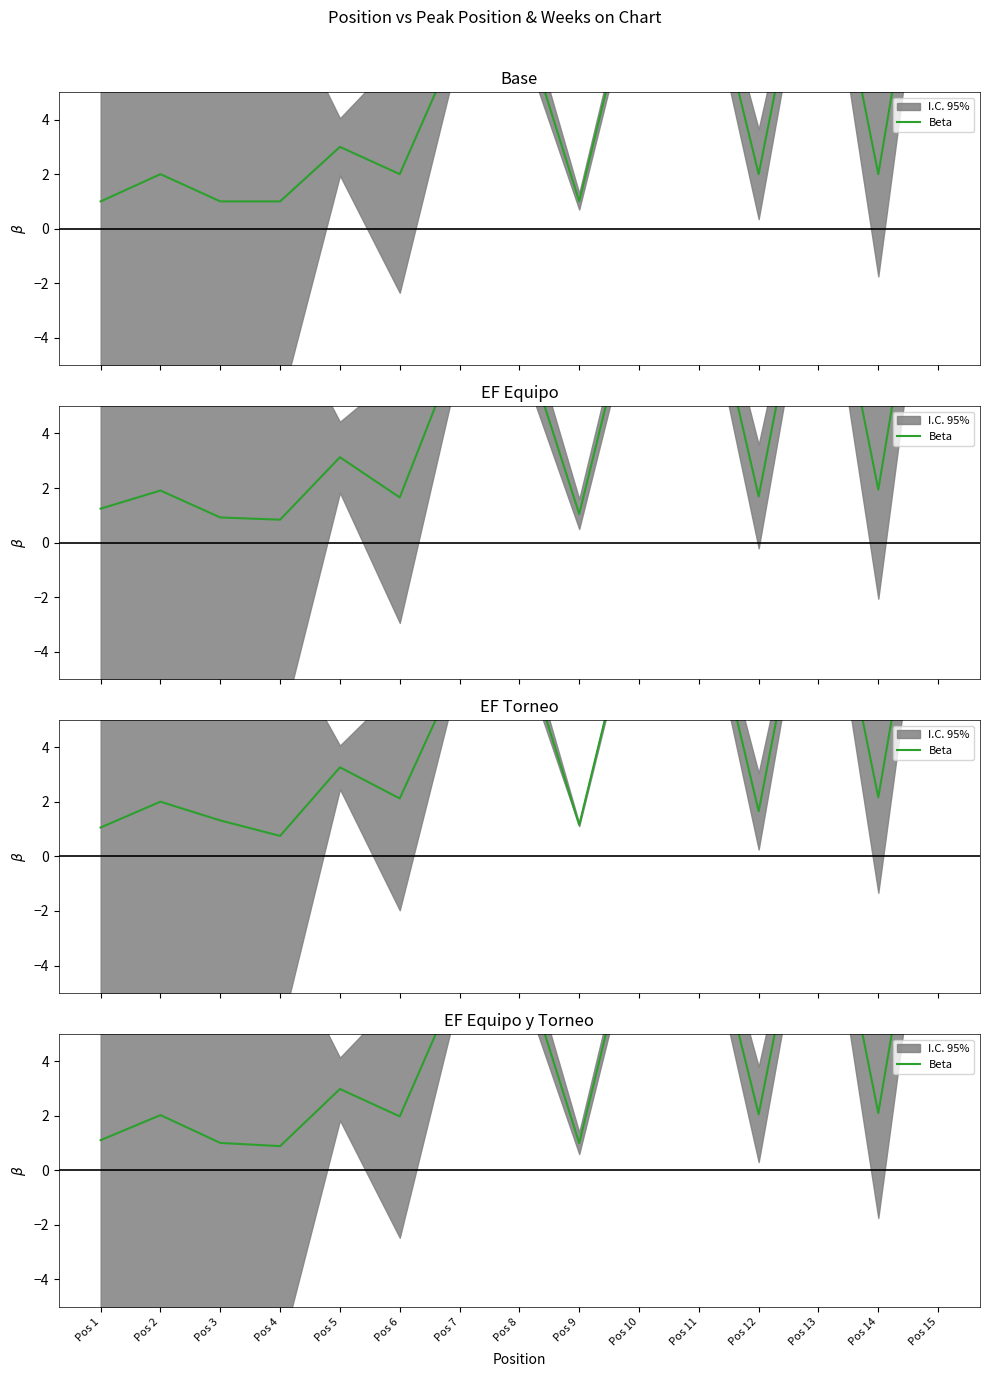

Which category has the lowest value across all series?

Pos 4